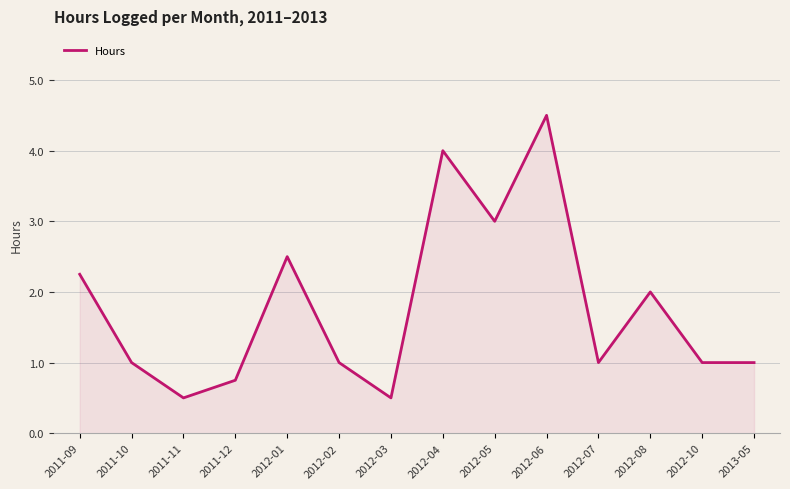

What position from the right is 2011-11?

12